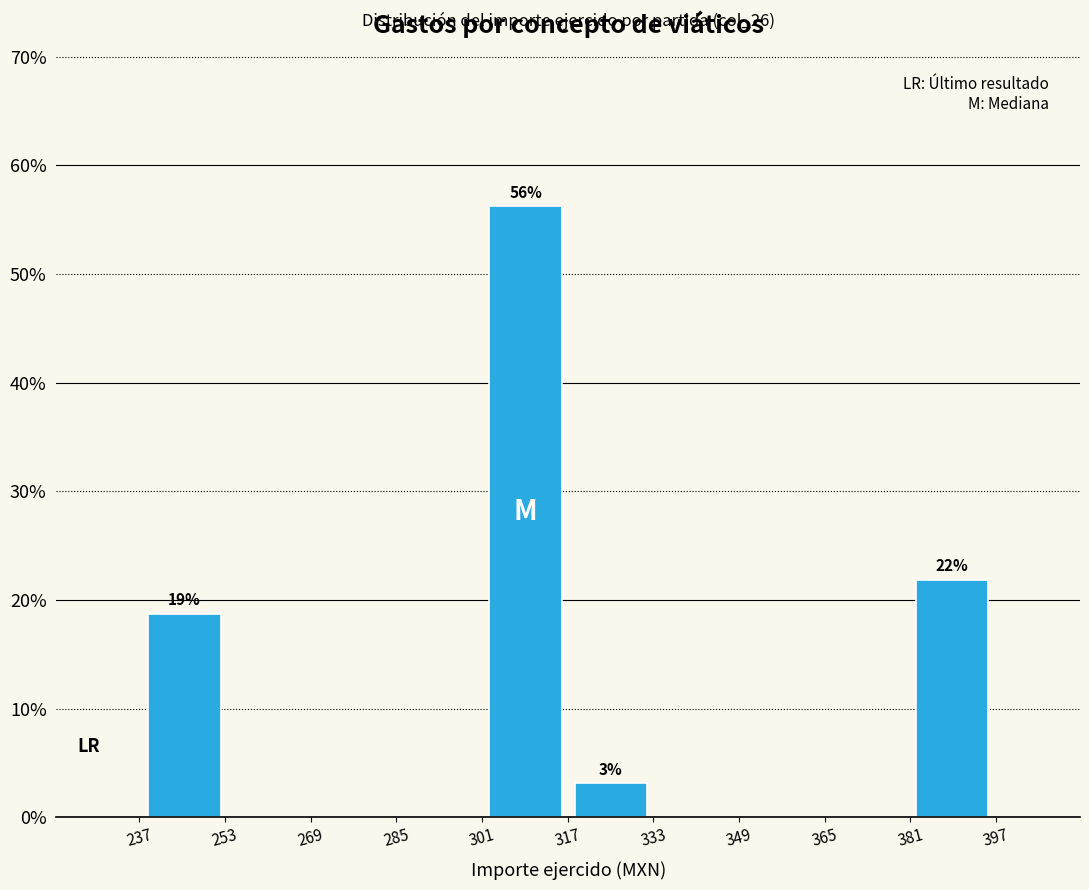

Over which range of the x-axis is the bar tallest?

302 to 318